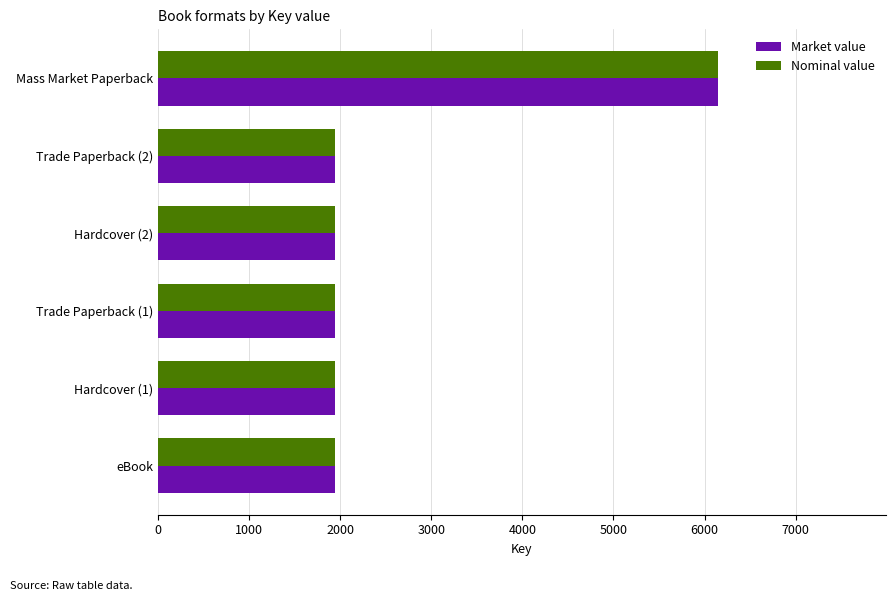

What is the sum of the Market value values at Mass Market Paperback and eBook?

8088